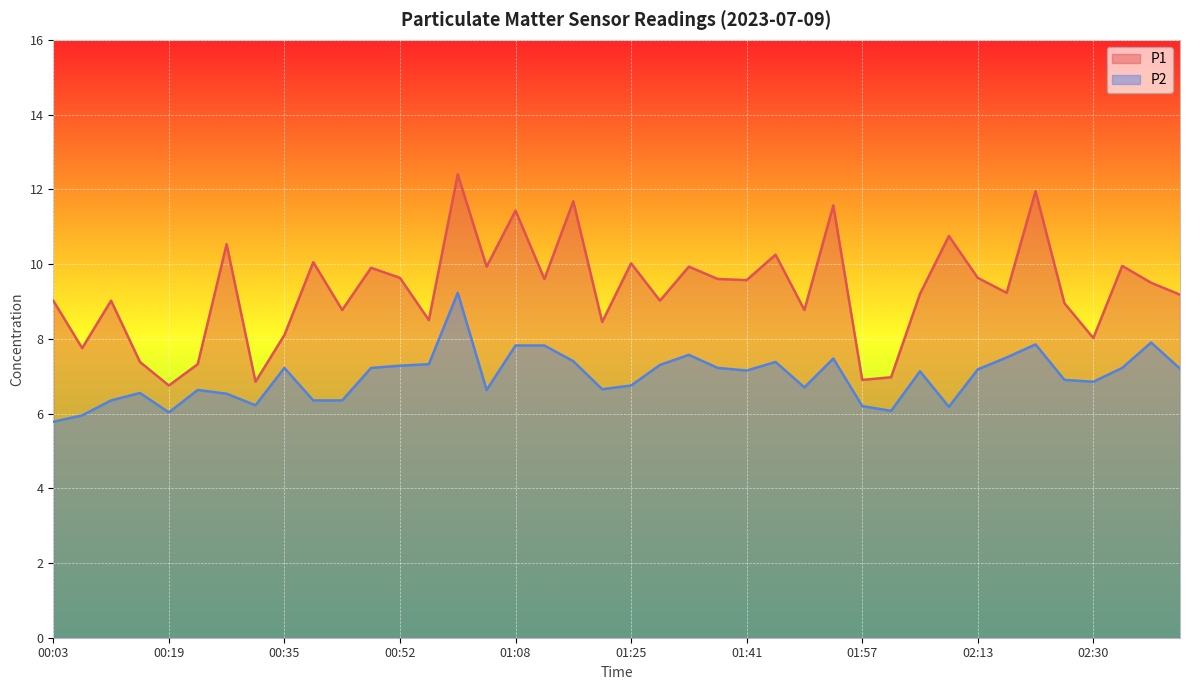

Reading right to left, transcribe all the data shown in this chart.

P1: 02:42=9.2	02:38=9.5	02:34=9.9	02:30=8.0	02:25=8.9	02:21=11.9	02:17=9.2	02:13=9.6	02:09=10.8	02:05=9.2	02:01=7.0	01:57=6.9	01:53=11.6	01:49=8.8	01:45=10.2	01:41=9.6	01:37=9.6	01:33=9.9	01:29=9.0	01:25=10.0	01:21=8.4	01:16=11.7	01:12=9.6	01:08=11.4	01:04=9.9	01:00=12.4	00:56=8.5	00:52=9.6	00:48=9.9	00:44=8.8	00:39=10.1	00:35=8.1	00:31=6.8	00:27=10.5	00:23=7.3	00:19=6.8	00:15=7.4	00:11=9.0	00:07=7.8	00:03=9.0
P2: 02:42=7.2	02:38=7.9	02:34=7.2	02:30=6.8	02:25=6.9	02:21=7.8	02:17=7.5	02:13=7.2	02:09=6.2	02:05=7.1	02:01=6.1	01:57=6.2	01:53=7.5	01:49=6.7	01:45=7.4	01:41=7.2	01:37=7.2	01:33=7.6	01:29=7.3	01:25=6.8	01:21=6.7	01:16=7.4	01:12=7.8	01:08=7.8	01:04=6.6	01:00=9.2	00:56=7.3	00:52=7.3	00:48=7.2	00:44=6.3	00:39=6.3	00:35=7.2	00:31=6.2	00:27=6.5	00:23=6.6	00:19=6.0	00:15=6.5	00:11=6.3	00:07=6.0	00:03=5.8